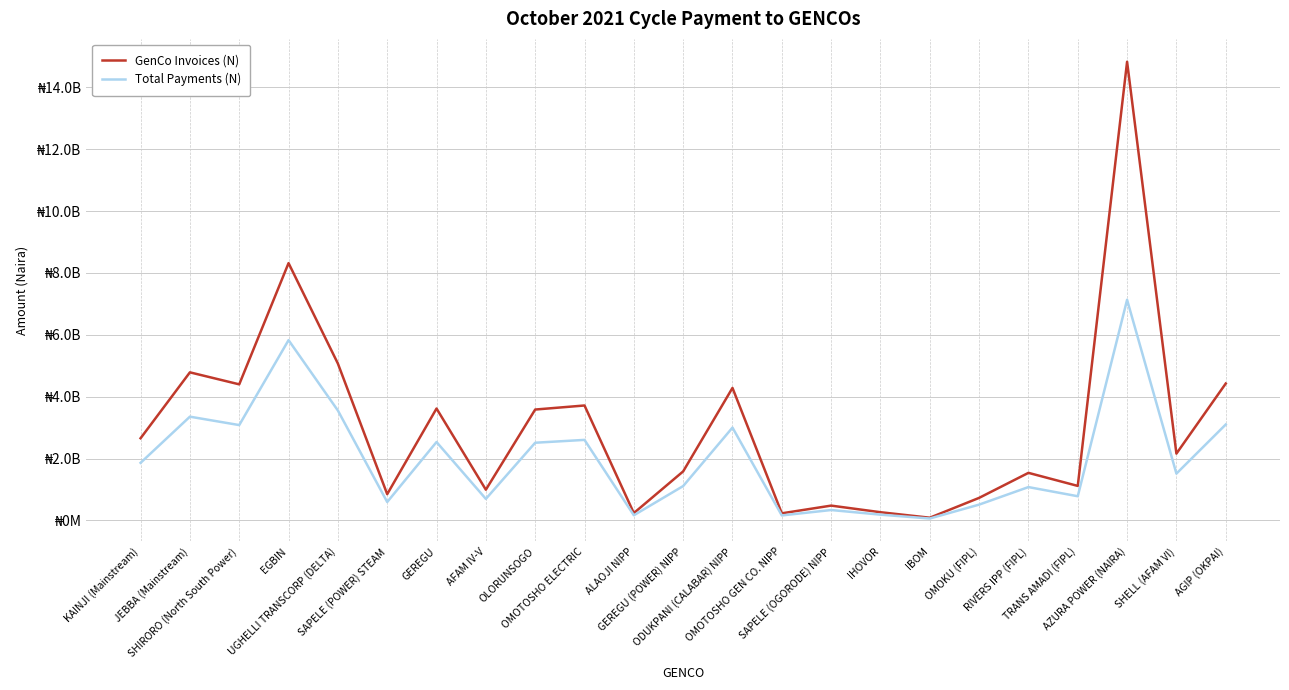

True or false: GenCo Invoices (N) and Total Payments (N) cross at least once.

False